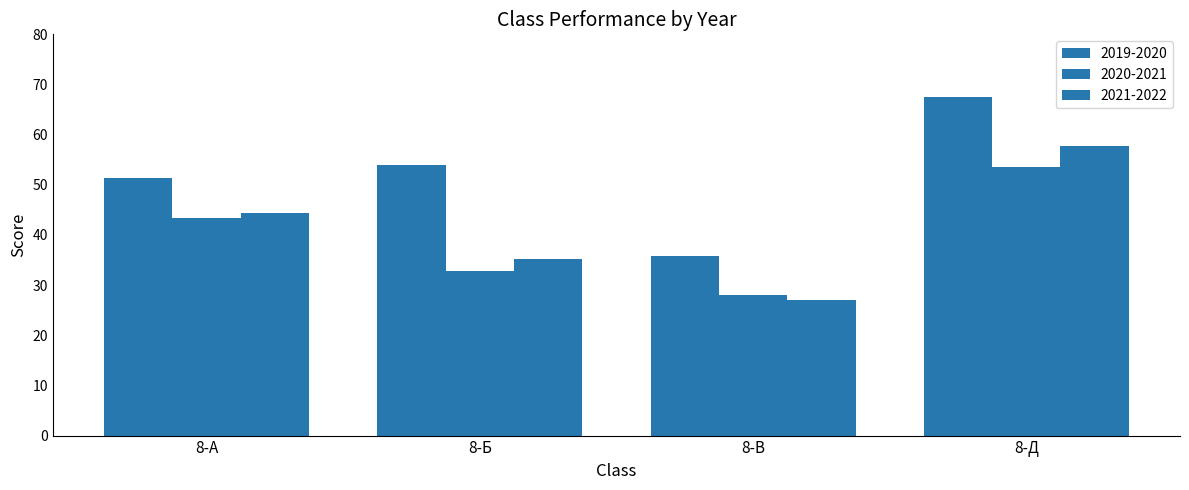

At which category is the sum across all series the highest?

8-Д